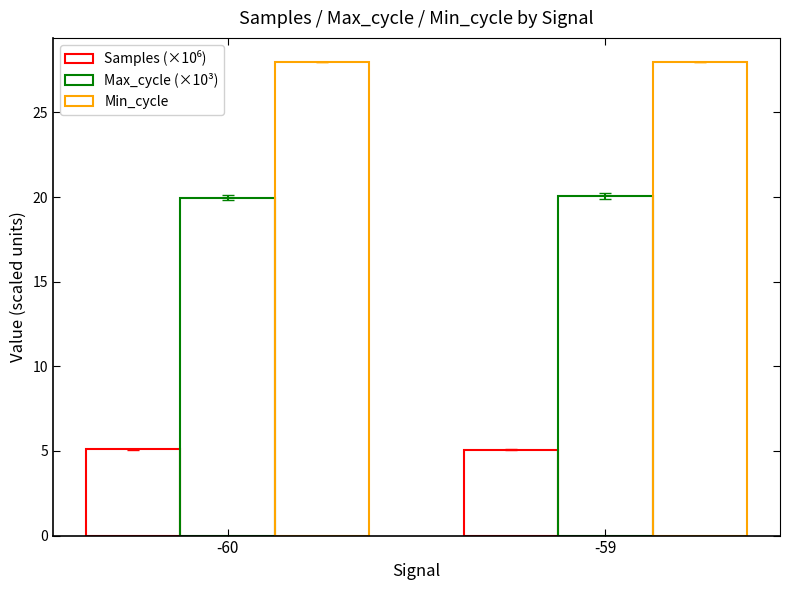

How many bars are there in total?

6